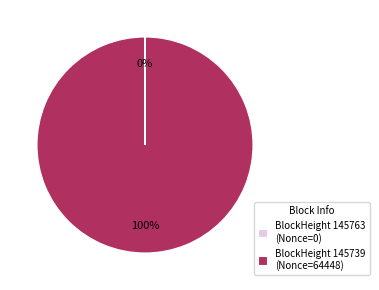

To the nearest percent, what is the difference between the largest and smallest slice percentages?

100%